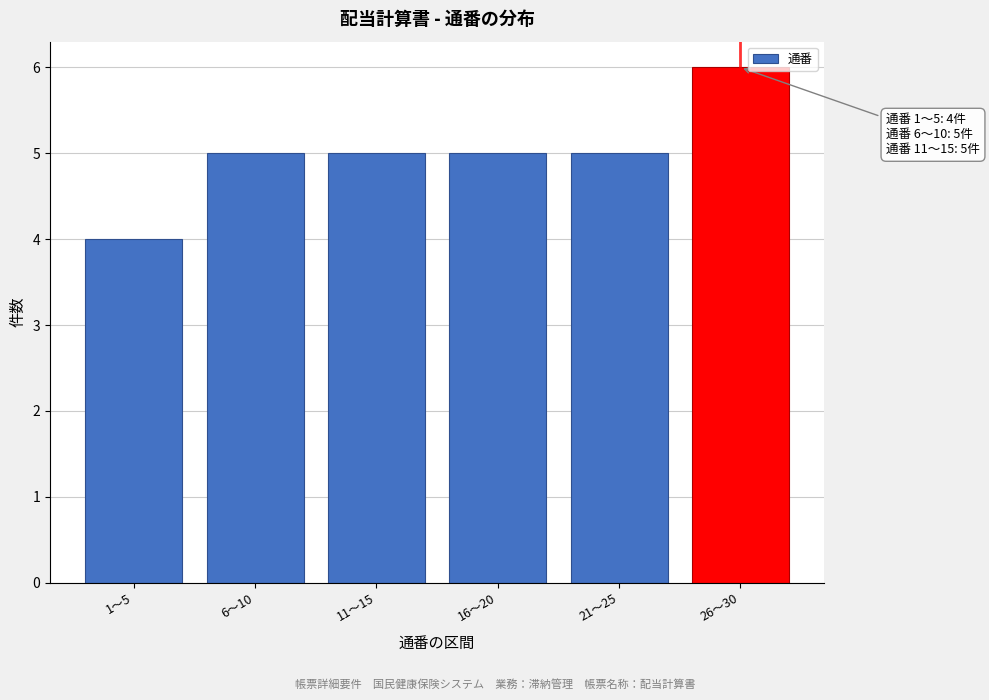

Reading right to left, list all the values displayed in this chart.

26〜30=6	21〜25=5	16〜20=5	11〜15=5	6〜10=5	1〜5=4